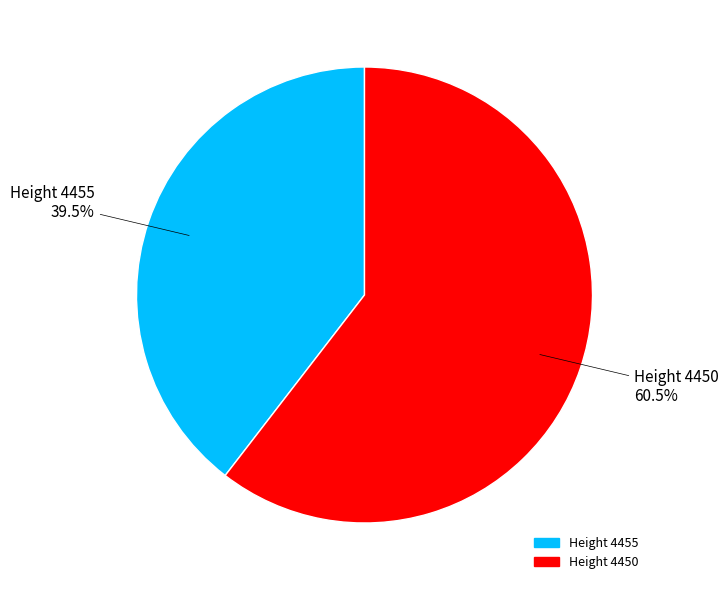

Does any single category account for the majority?

Yes